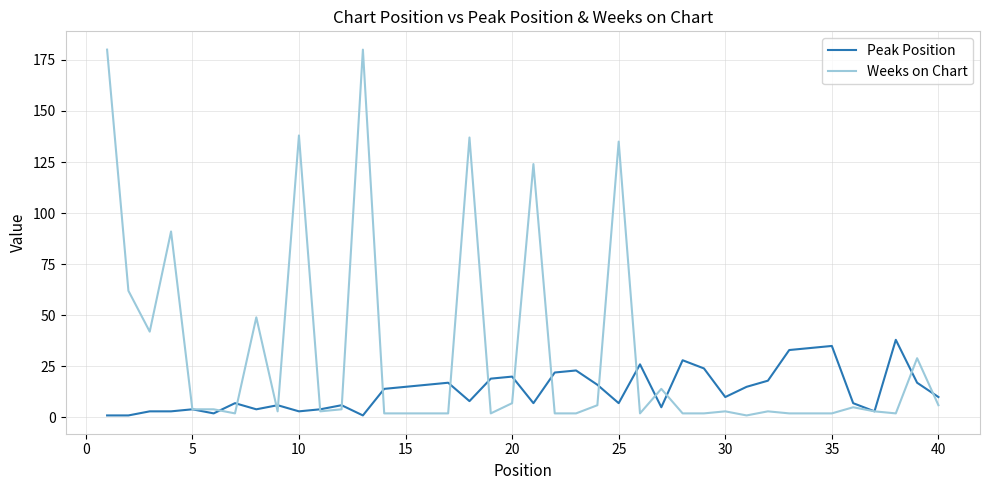

Which series has the largest total across all categories?

Weeks on Chart